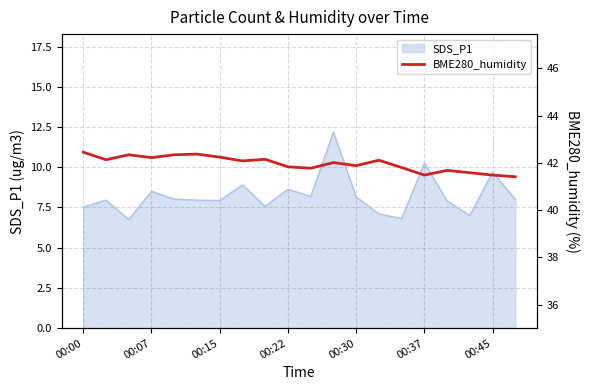

What is the minimum value for SDS_P1?

6.8